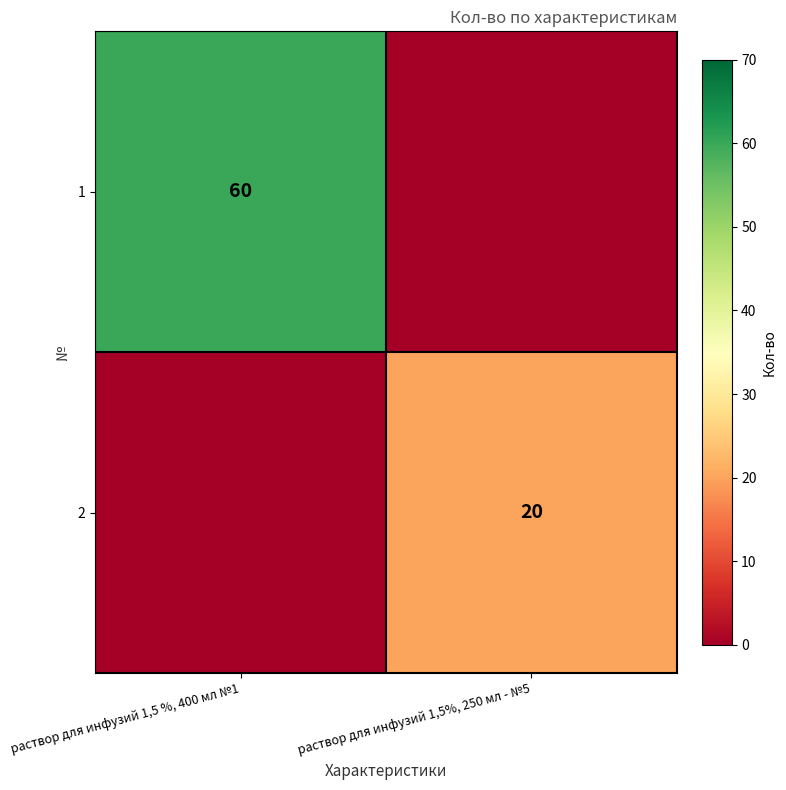

Is the value of 2 at раствор для инфузий 1,5%, 250 мл - №5 greater than the value of 1 at раствор для инфузий 1,5 %, 400 мл №1?

No